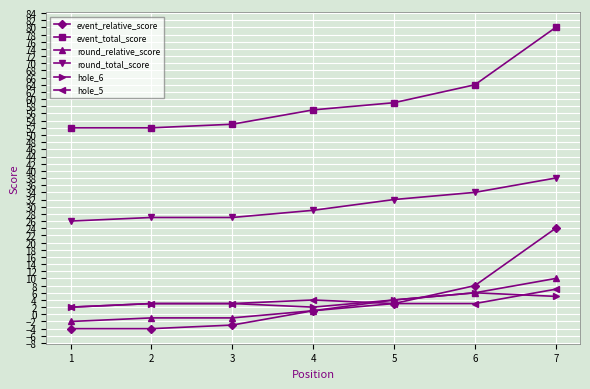

What is the total value across all series at 6?

121